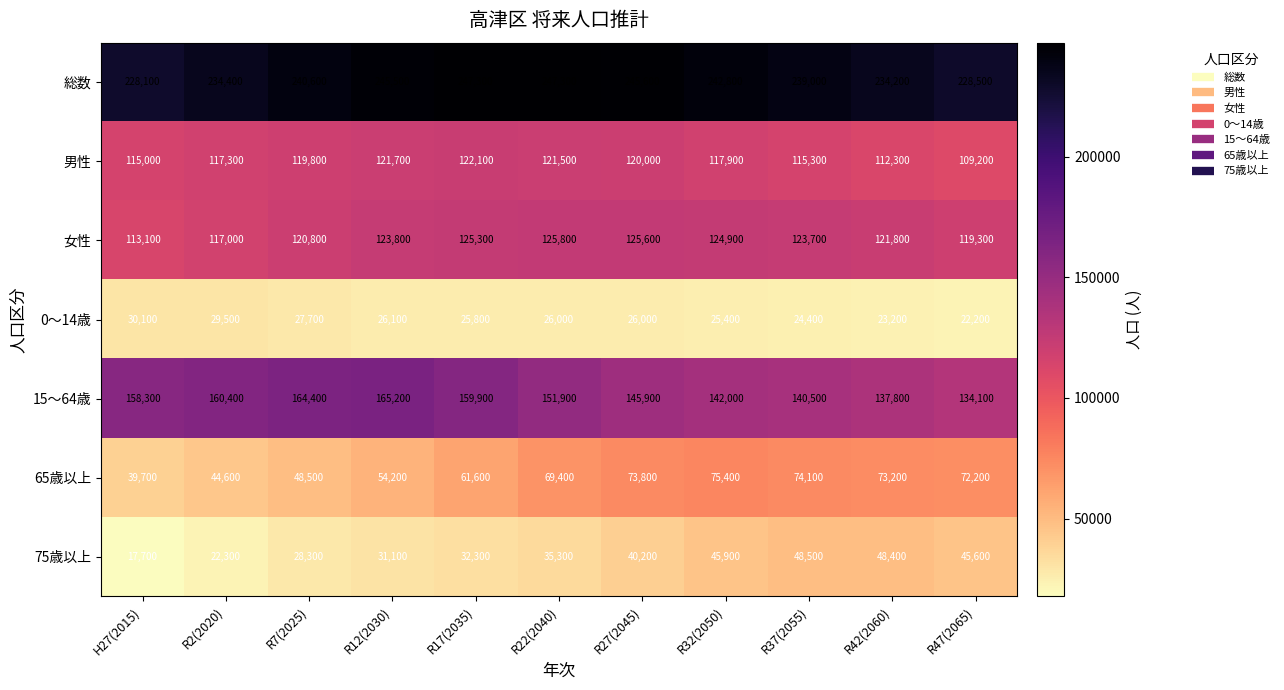

Is it true that 女性 equals 125300 at R17(2035)?

True